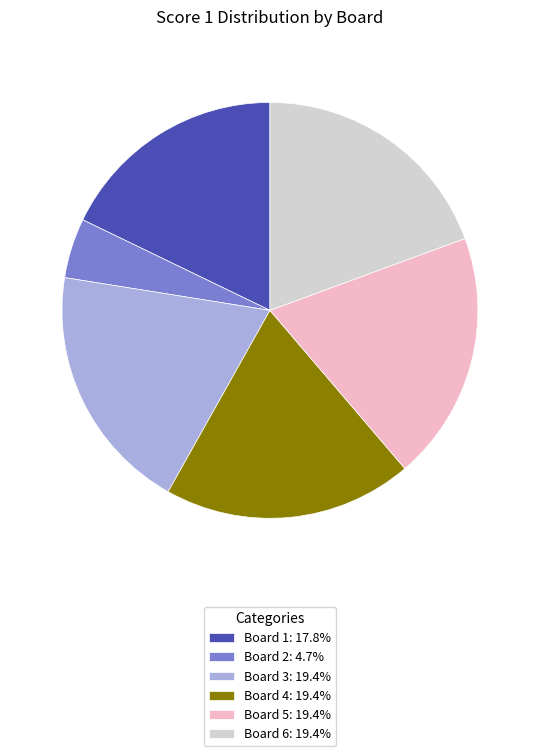

Combined, do Board 6: 19.4% and Board 5: 19.4% account for over 50%?

No